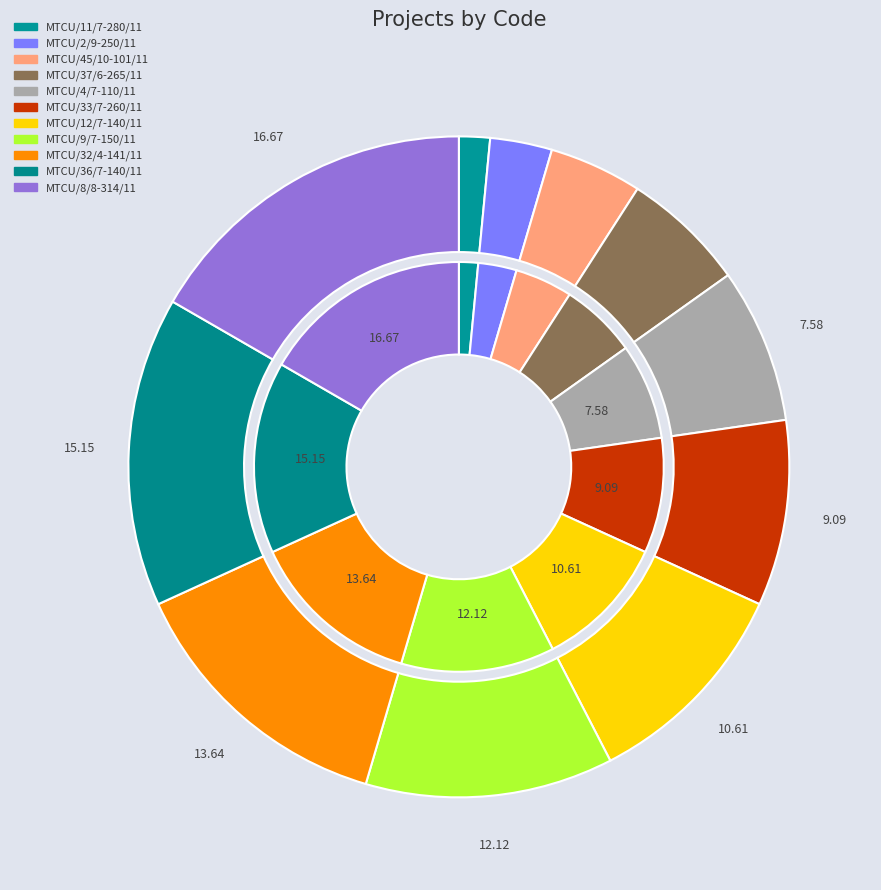

What percentage do MTCU/11/7-280/11 and MTCU/2/9-250/11 together represent?

4.5%